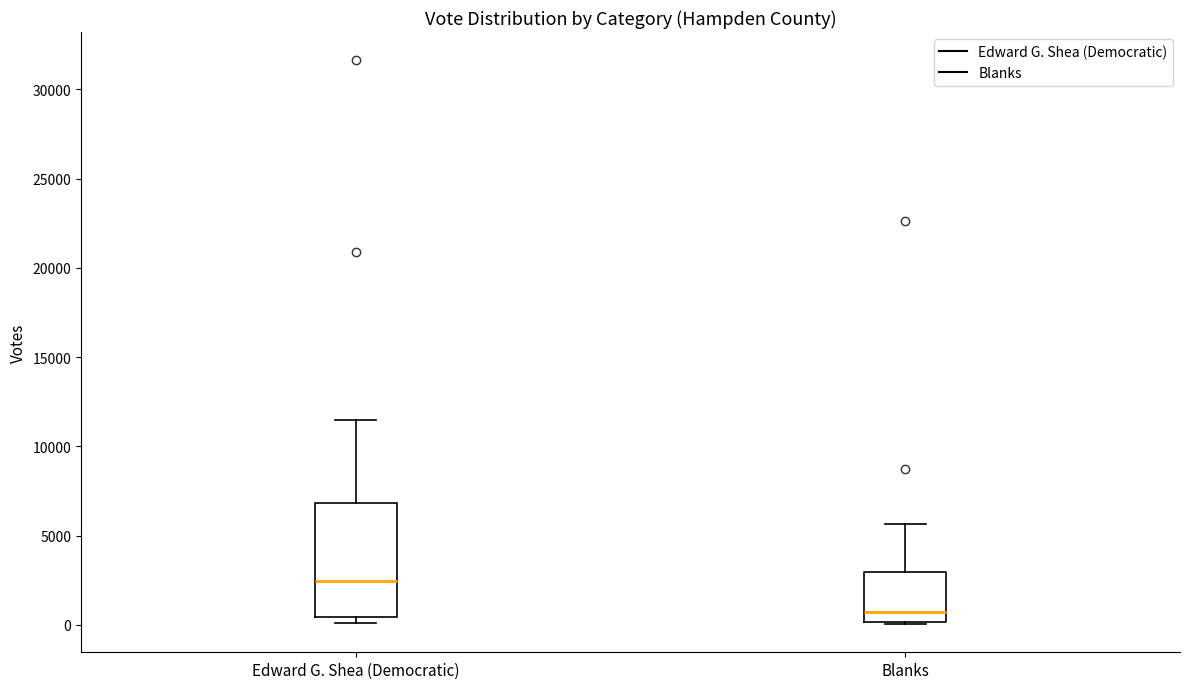

Where does the median line of the box for Blanks sit on the y-axis? The values are not printed on the chart, so give them approximately, as read against the axis.

500